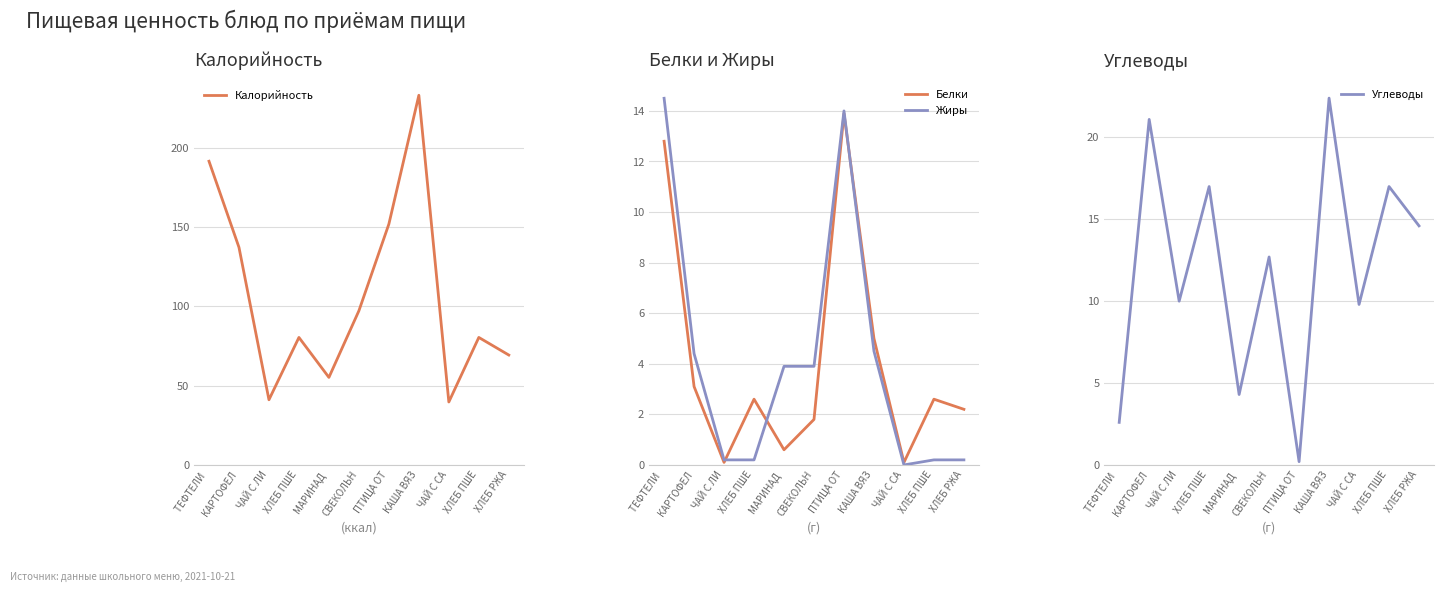

The value of Белки at ХЛЕБ РЖА is 2.2. True or false?

True